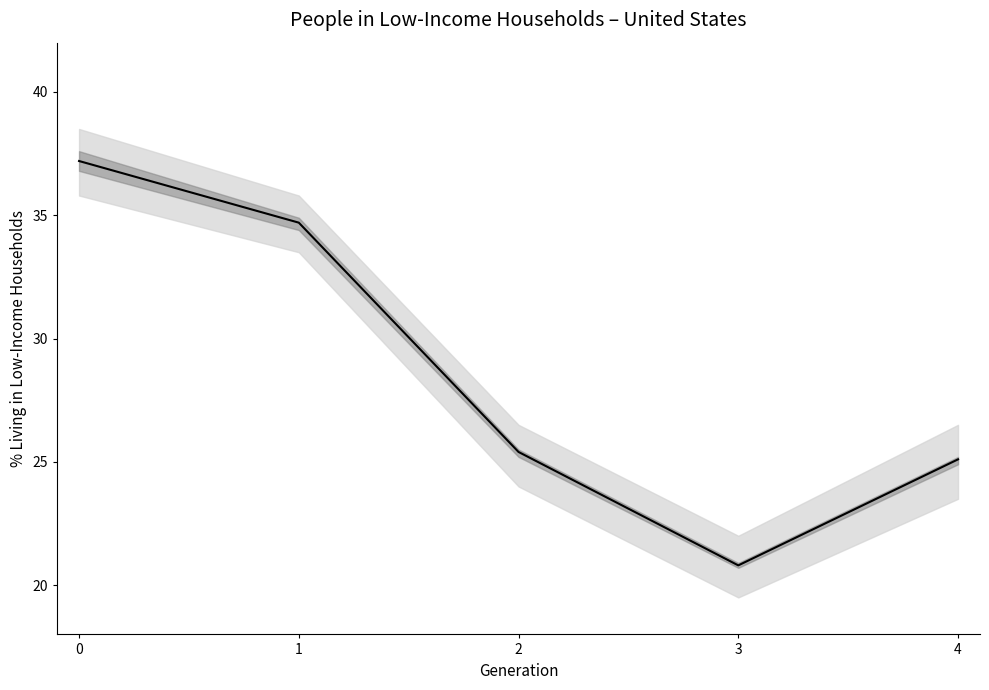

Reading left to right, extract all data points from this chart.

0=37.2	1=34.7	2=25.4	3=20.8	4=25.1